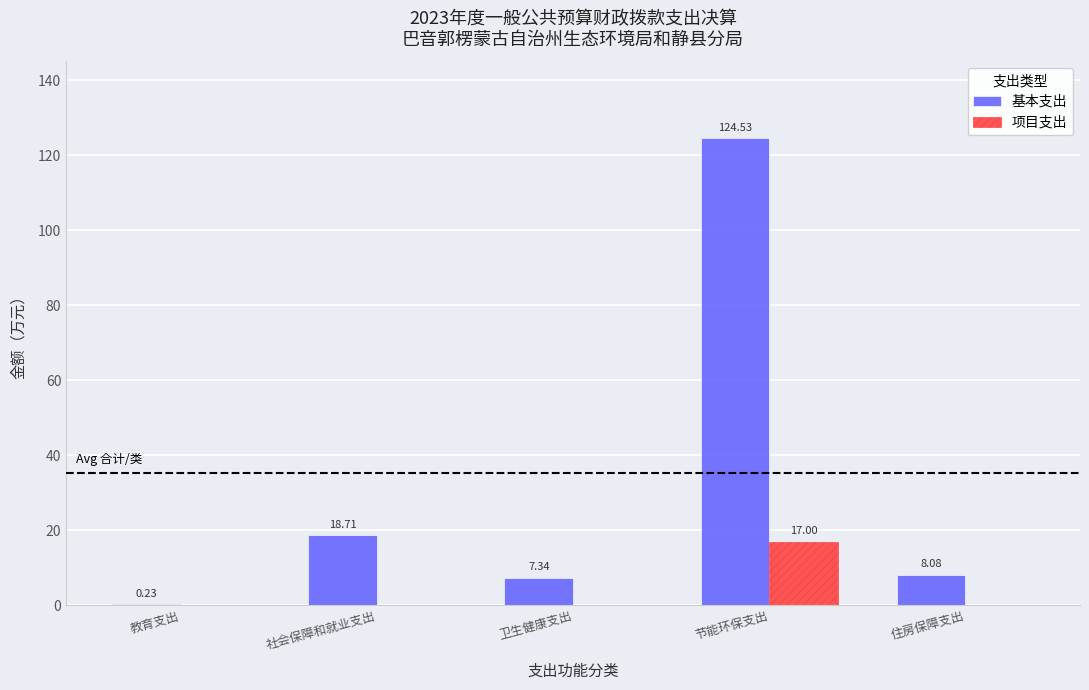

At which label does 基本支出 reach its peak?

节能环保支出